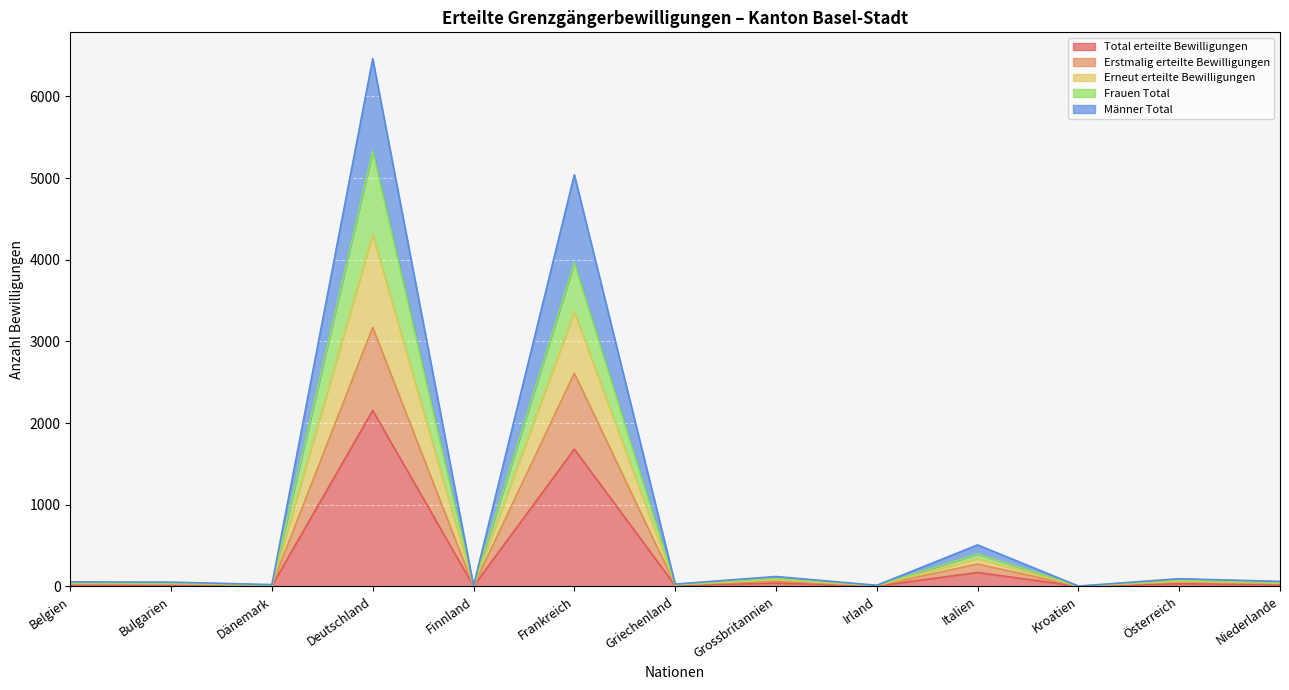

Which has a higher value, Belgien or Österreich?

Österreich